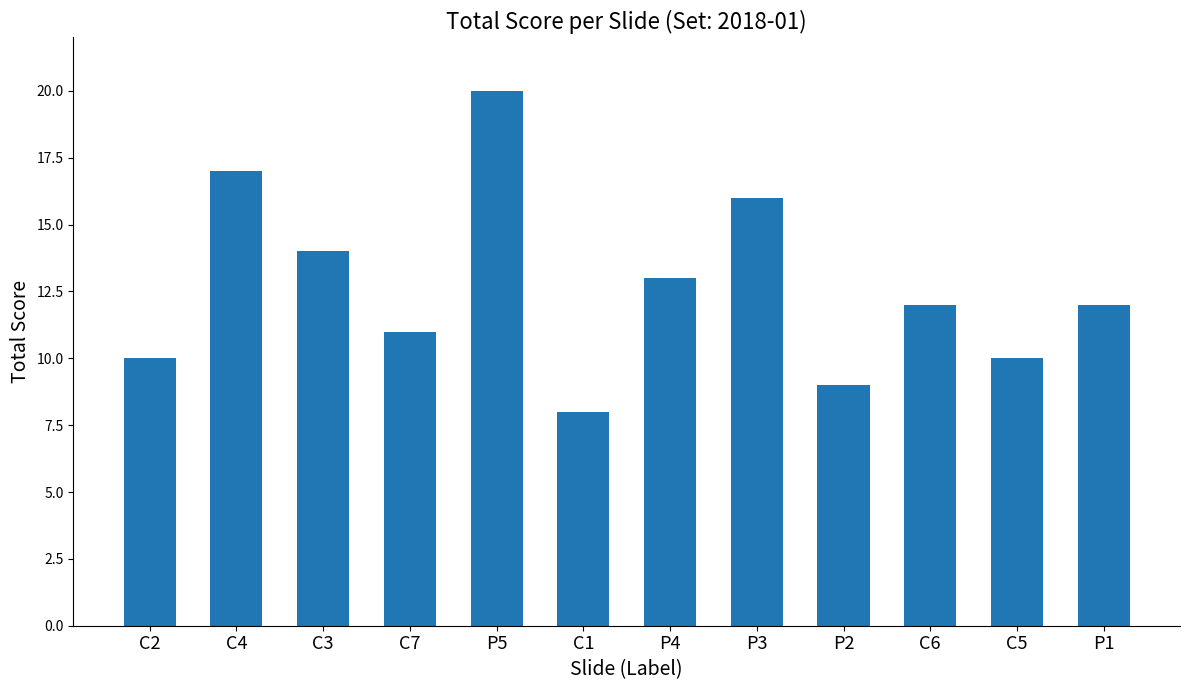

What is the average value?

13